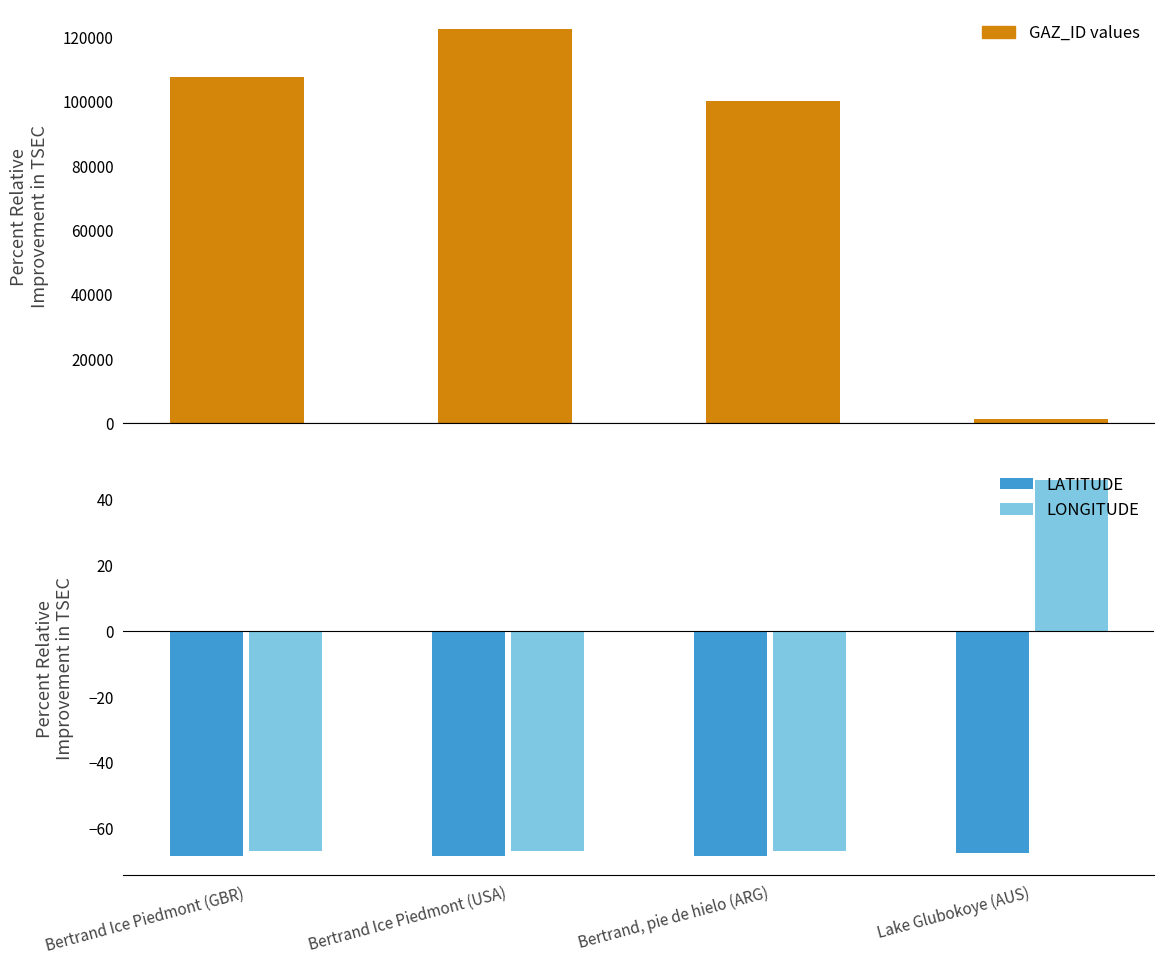

Read the LATITUDE value at Bertrand Ice Piedmont (GBR).

-68.5